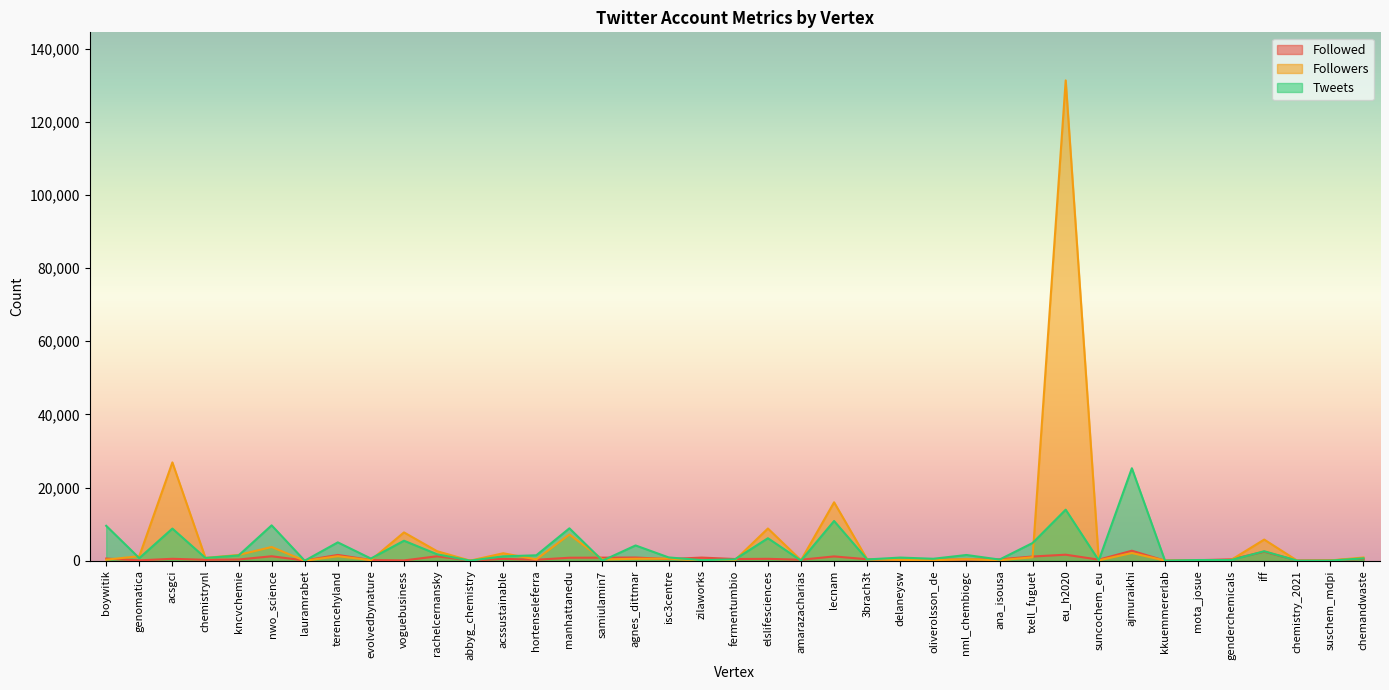

Is it true that Followed equals 92 at amarazacharias?

False